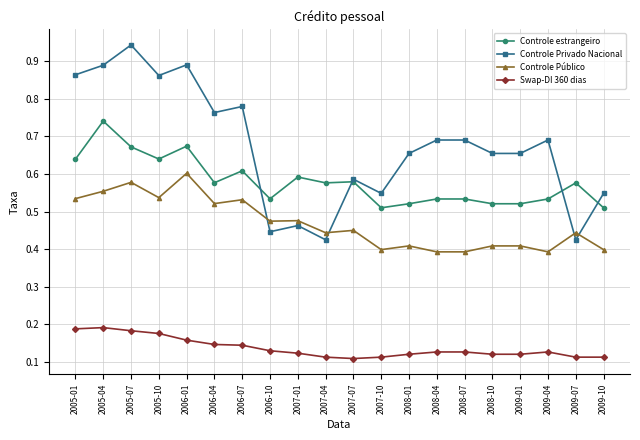

What is the total value across all series at 2008-07?

1.7